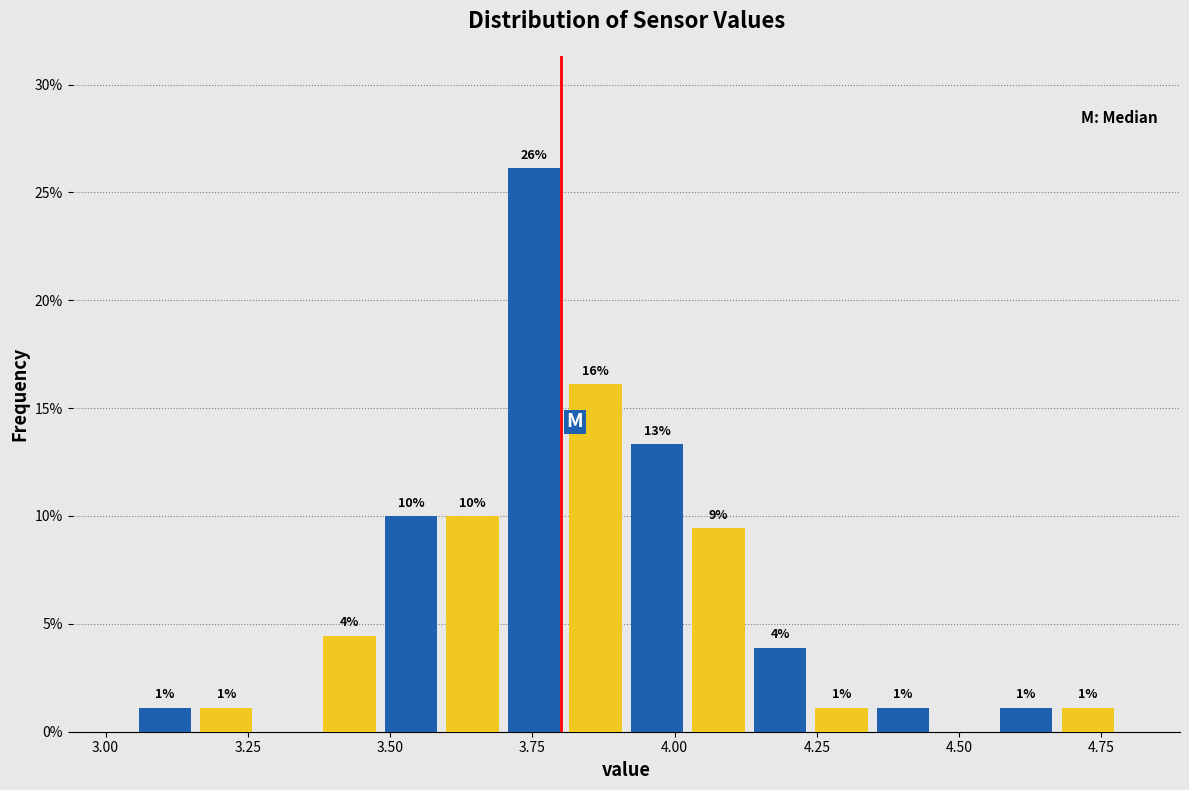

Read against the x-axis, roughly where is the centre of the tallest bar?

3.75